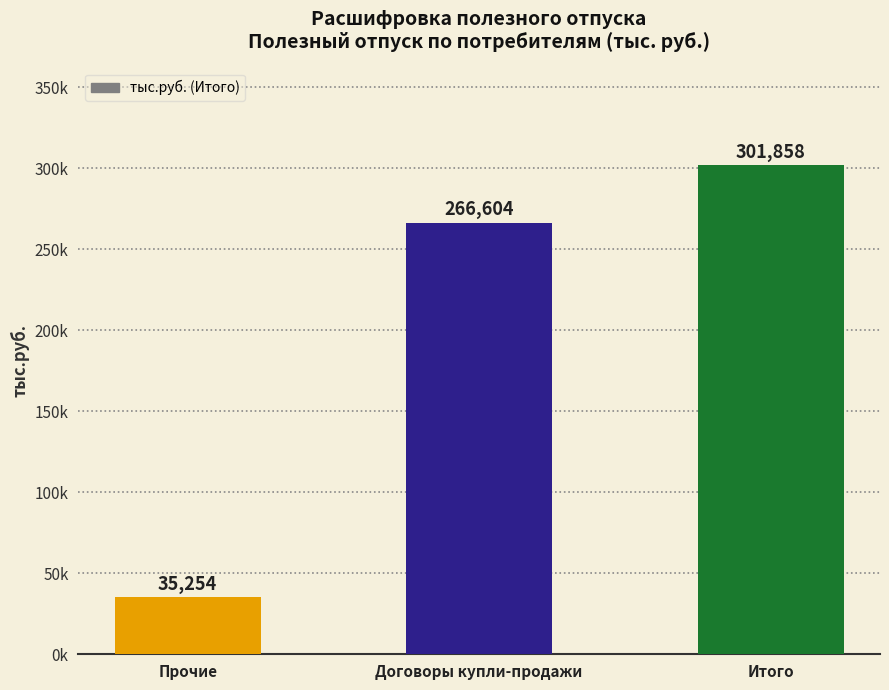

Approximately how many times larger is the value at Прочие compared to Итого?

0.1